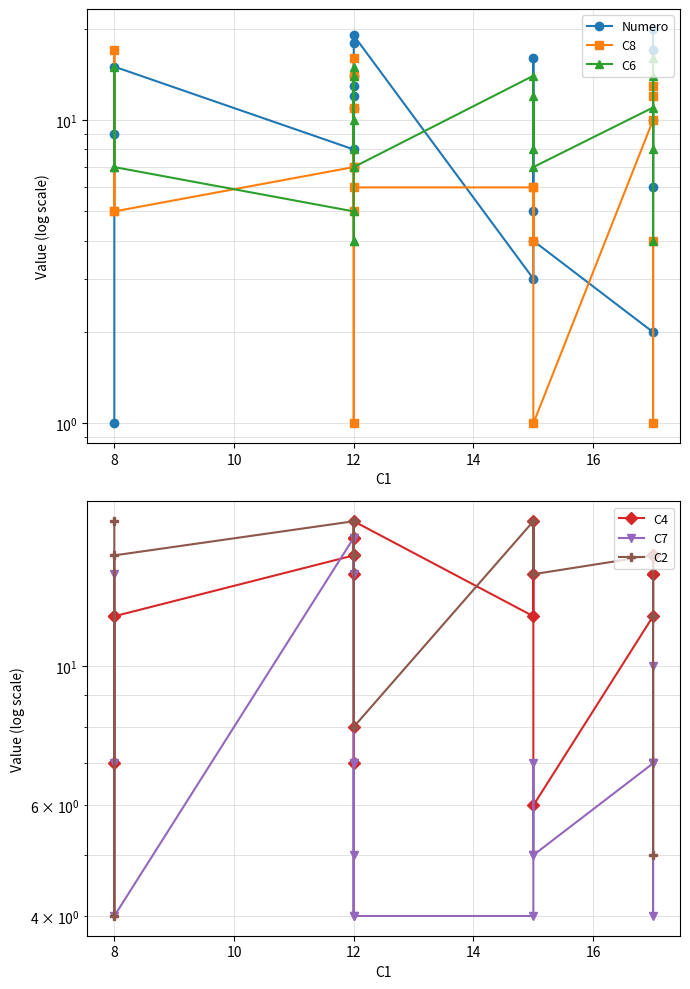

After their last crossing, which series has the higher values: C8 or C2?

C2